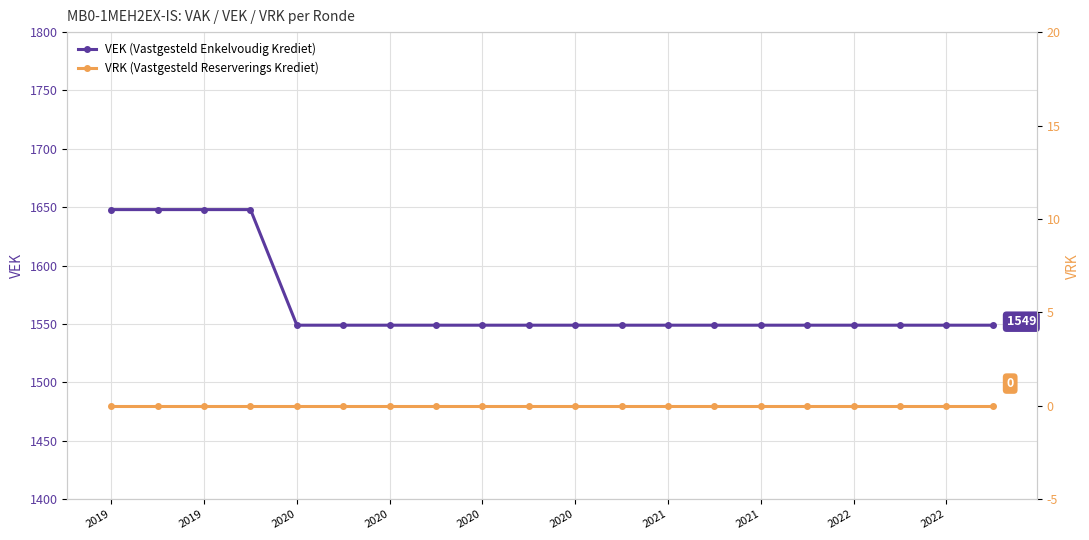

What is the sum of the VEK (Vastgesteld Enkelvoudig Krediet) values at 2019 and 14?

3197